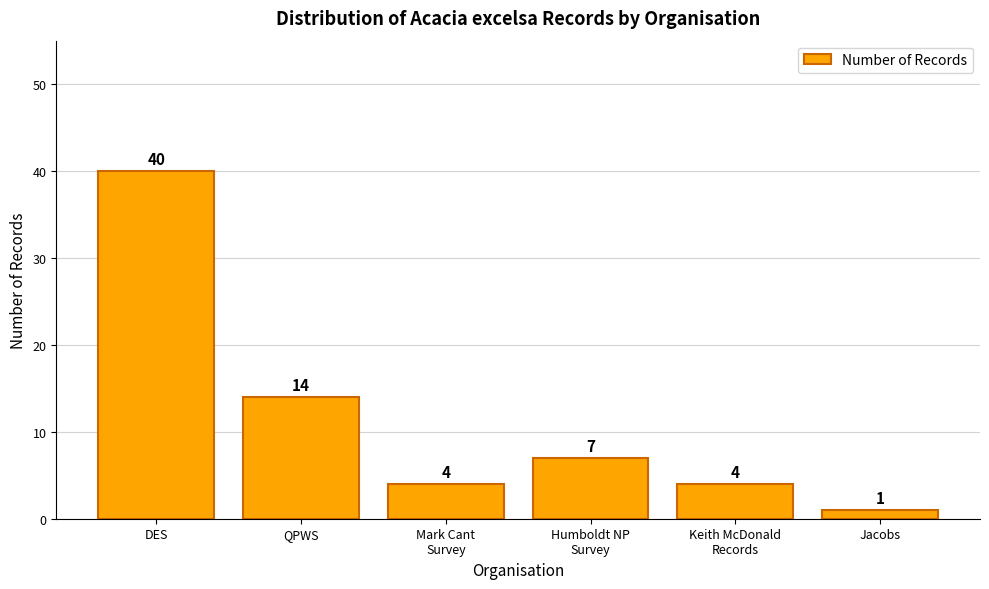

Where does the data first go above 7?

DES